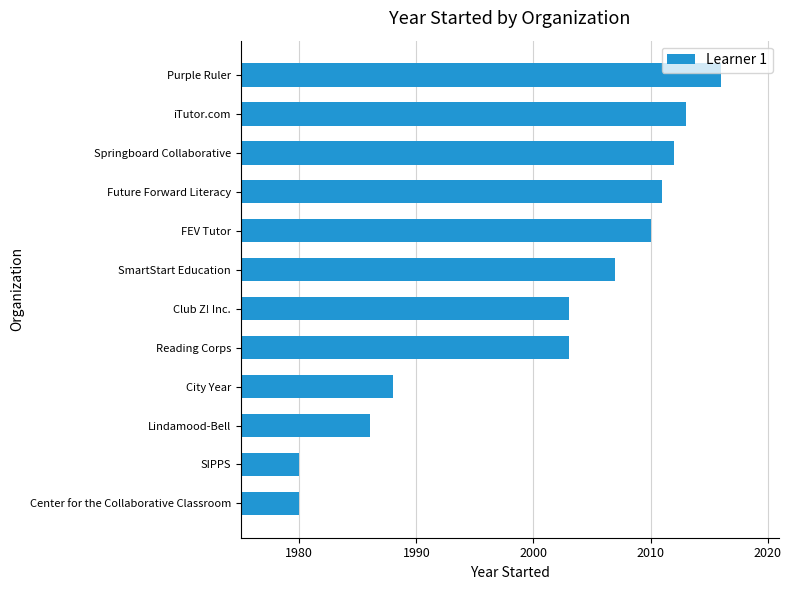

Is it true that the value at Lindamood-Bell is 1986?

True